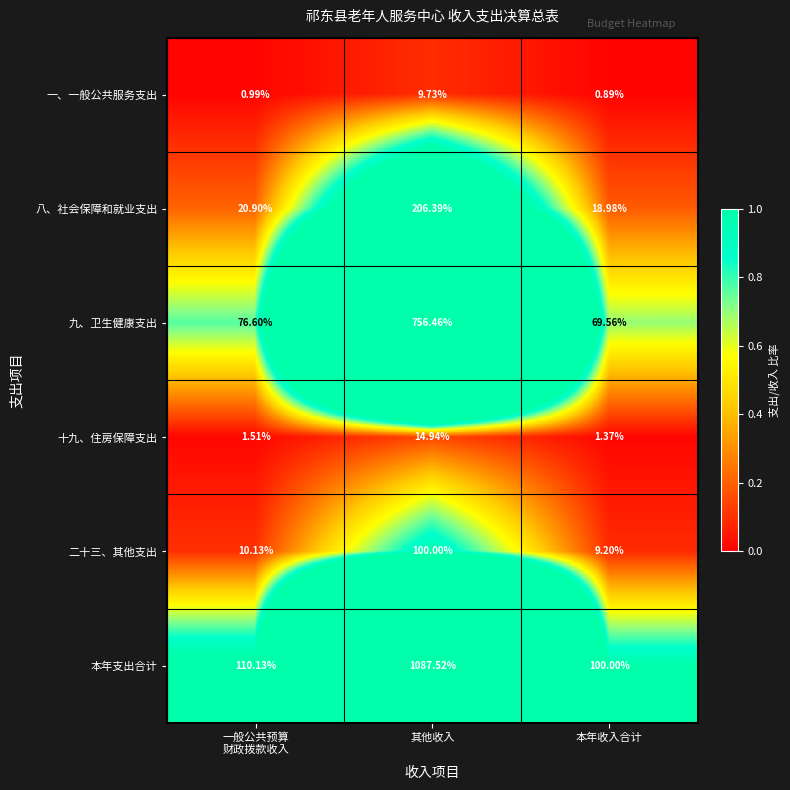

At which category is the sum across all series the highest?

其他收入